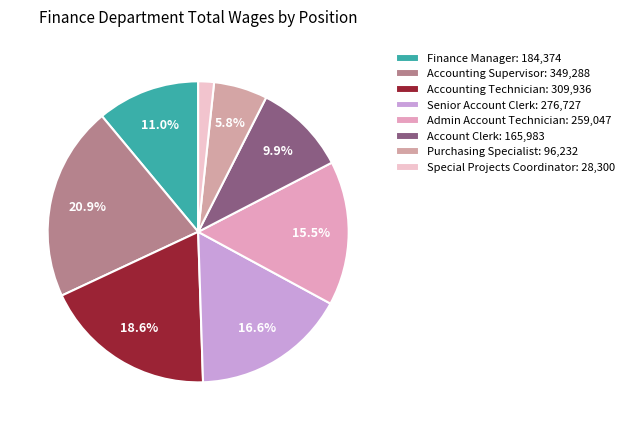

Rank the categories by value from lowest to highest.

Special Projects Coordinator, Purchasing Specialist, Account Clerk, Finance Manager, Admin Account Technician, Senior Account Clerk, Accounting Technician, Accounting Supervisor